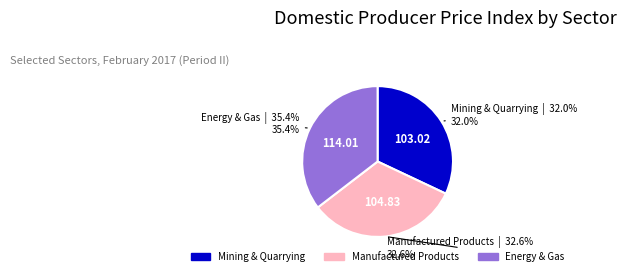

Does any single category account for the majority?

No